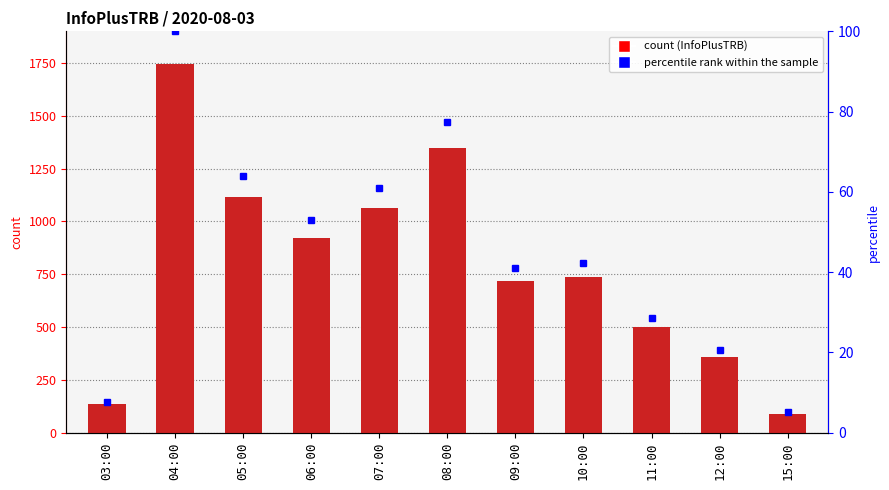

At which label does the data first exceed 736?

04:00